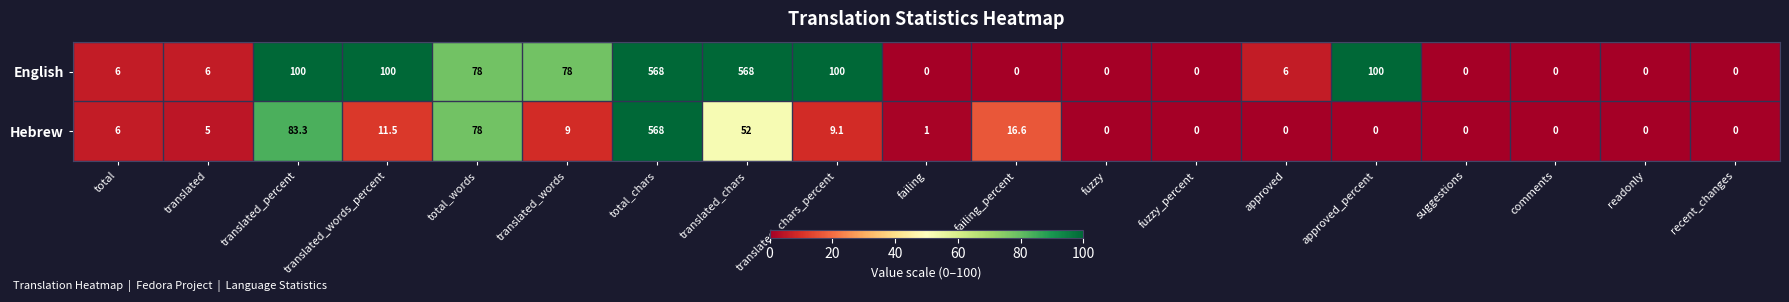

Which series changed the most between translated_words_percent and readonly?

English